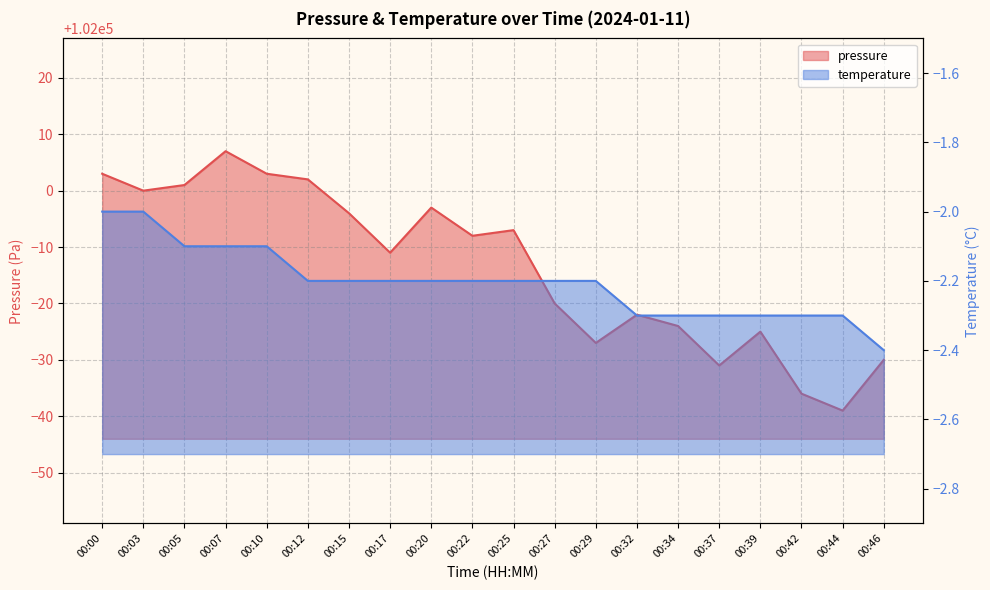

What is the value of the temperature point at the 19th from the left?

-2.3